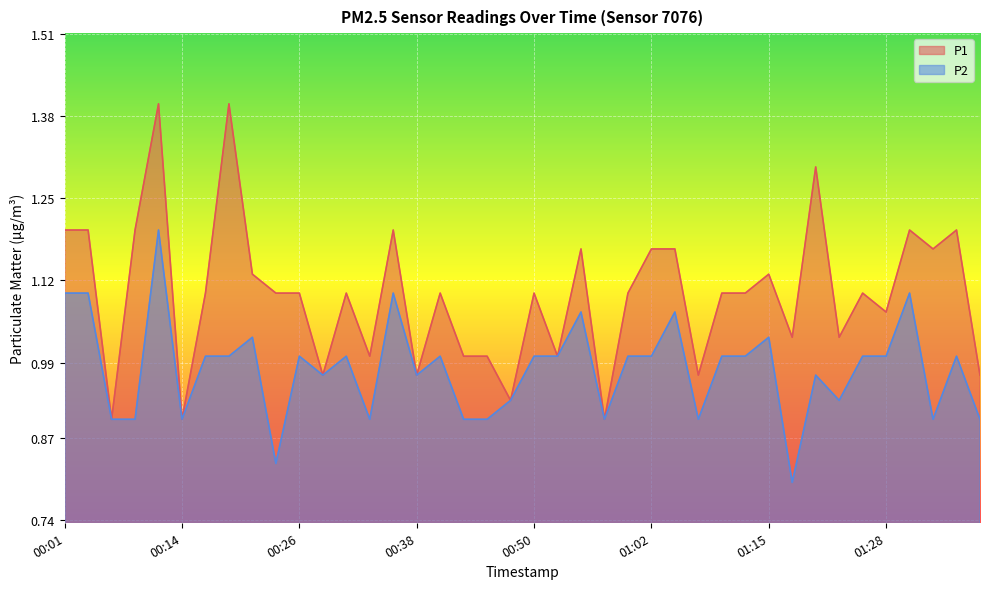

How many values in the P2 series are below 1?

17